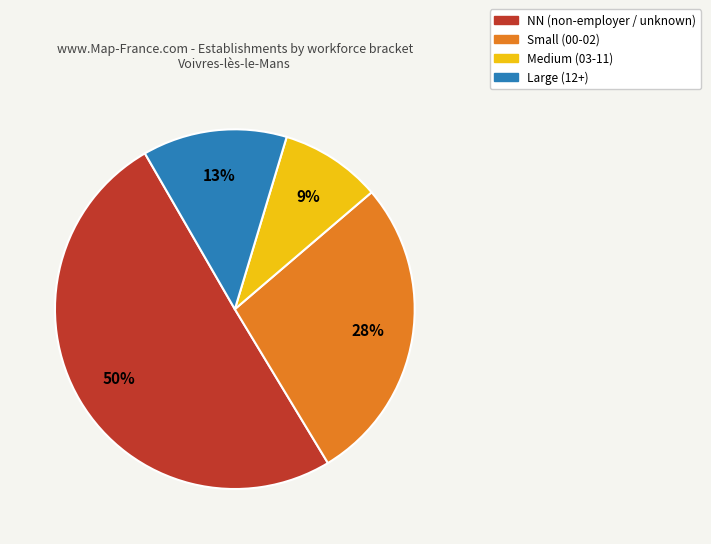

To the nearest percent, what is the difference between the largest and smallest slice percentages?

41%